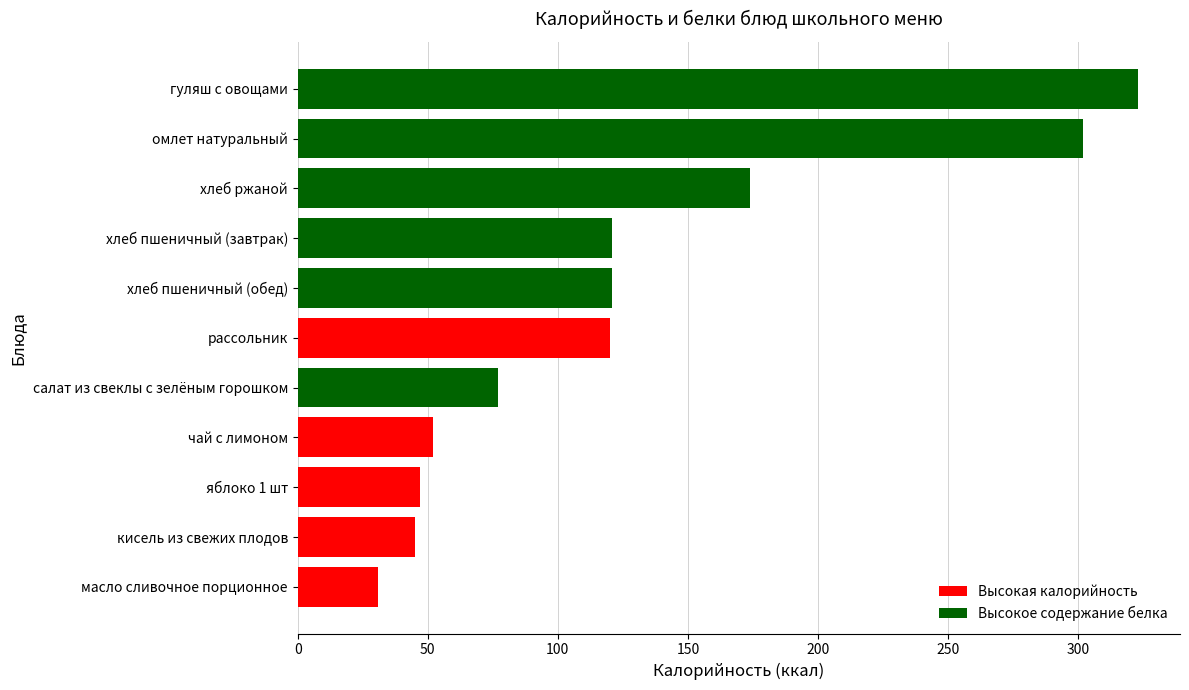

What is the average value?

128